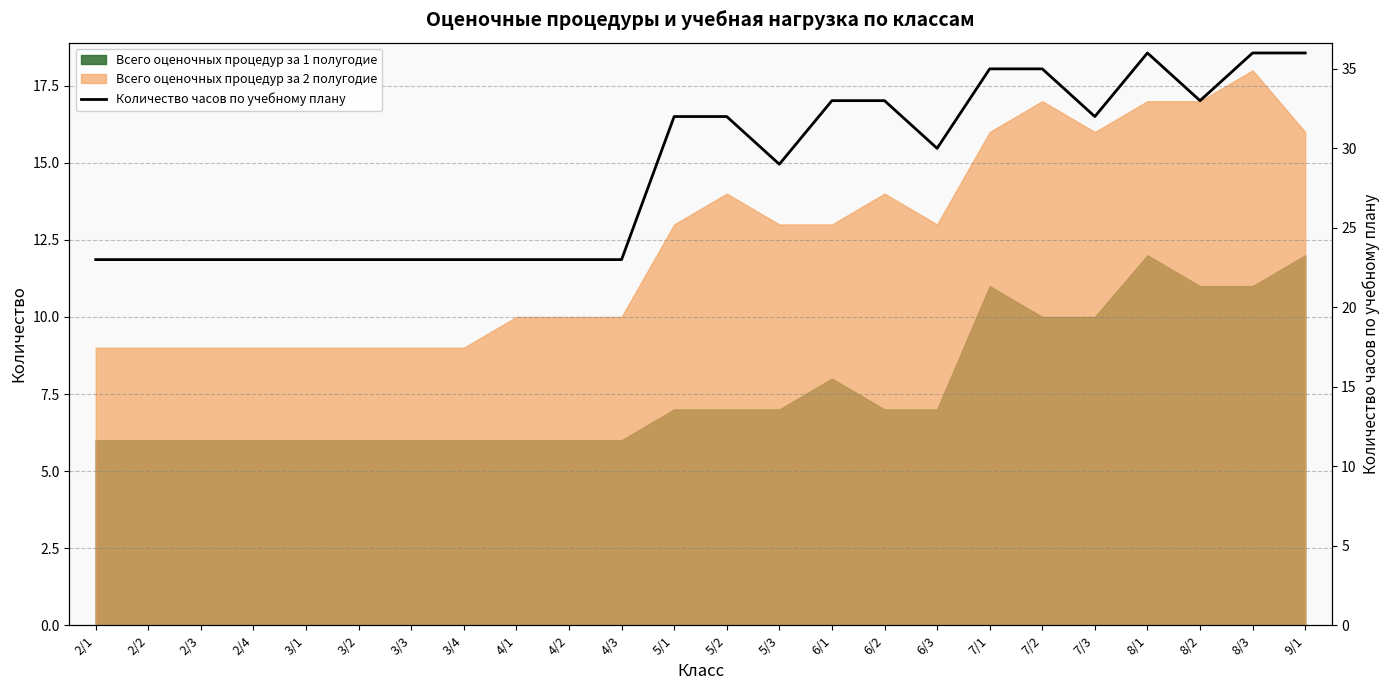

Reading right to left, transcribe all the data shown in this chart.

36	36	33	36	32	35	35	30	33	33	29	32	32	23	23	23	23	23	23	23	23	23	23	23